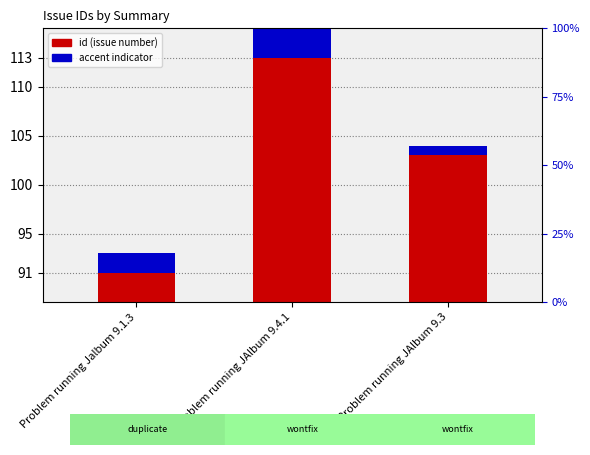

What is the approximate value of id at Problem running Jalbum 9.1.3?

91